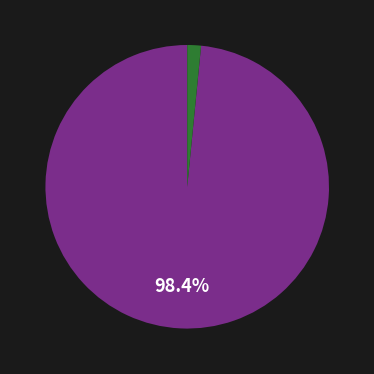

Does any single category account for the majority?

Yes